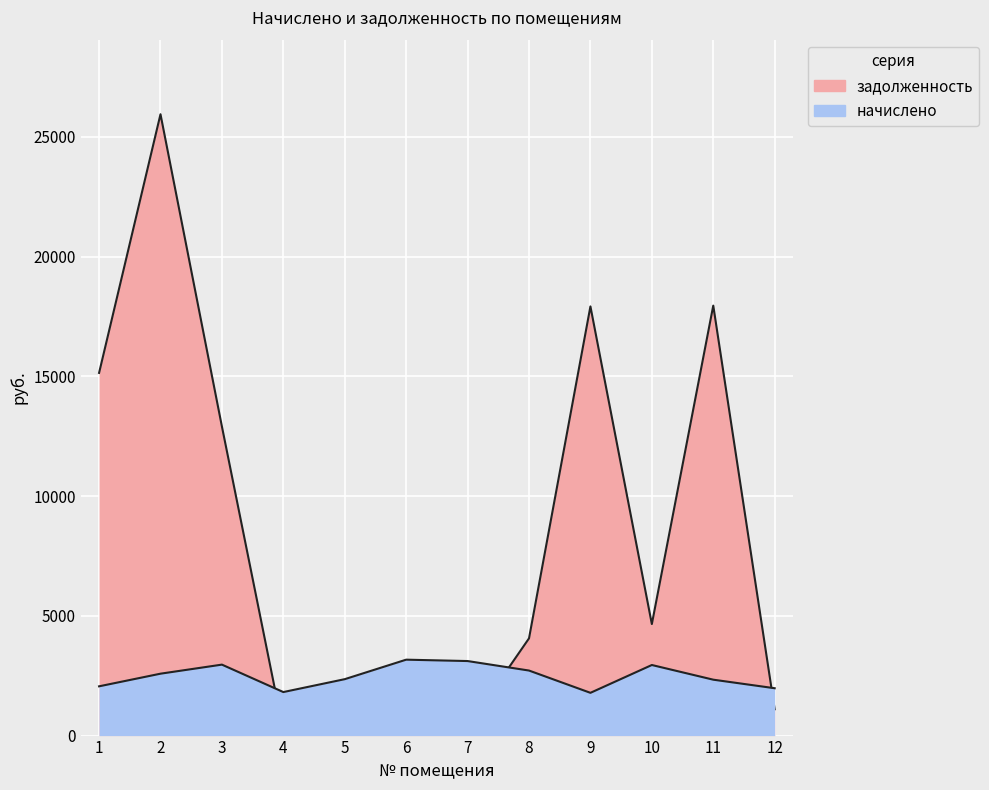

What is the minimum value for задолженность?

201.9